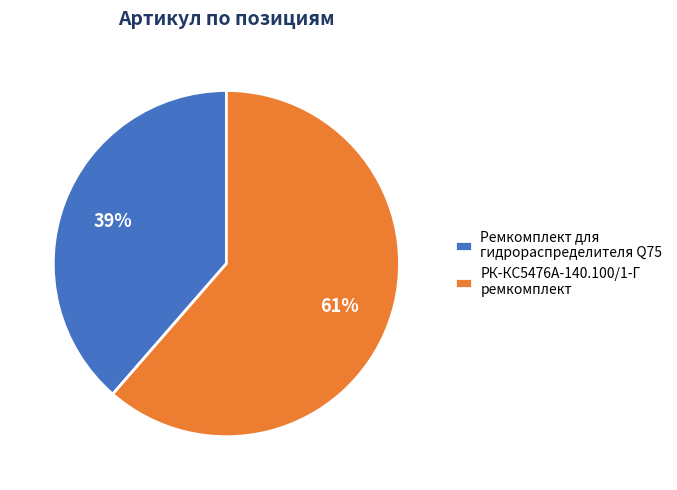

Rank the categories by value from highest to lowest.

РК-КС5476А-140.100/1-Г ремкомплект, Ремкомплект для гидрораспределителя Q75